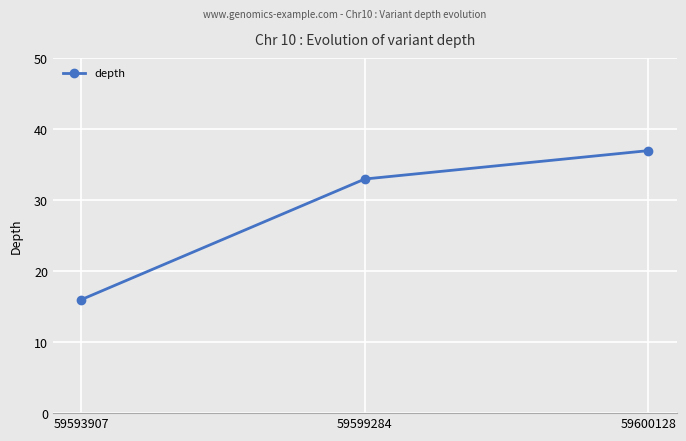

At which label is the value closest to 26?

59599284